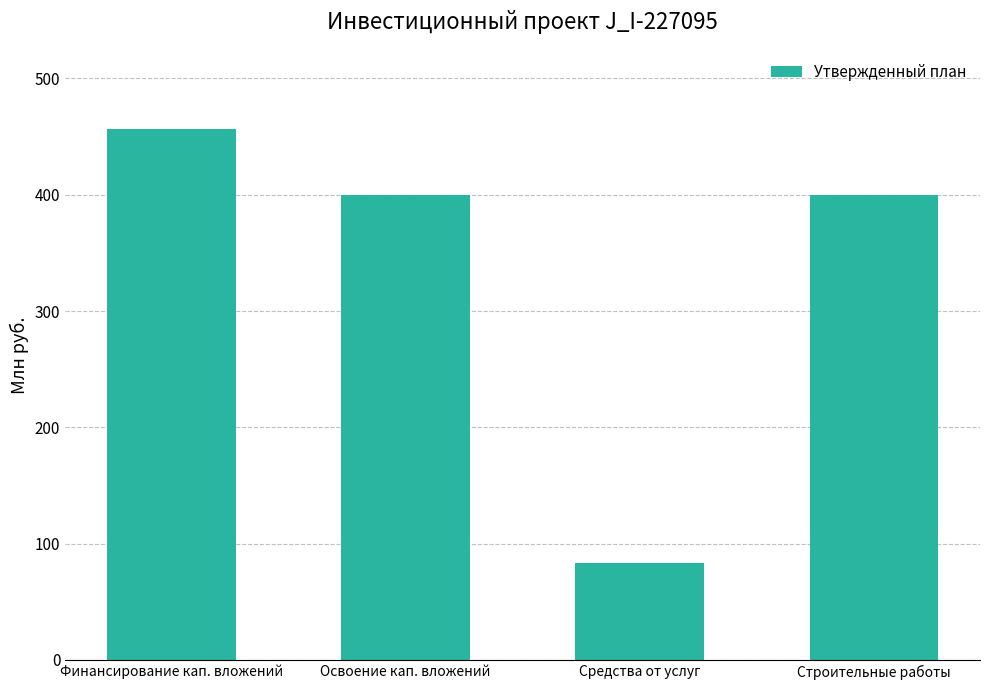

How many data points are above 399?

3